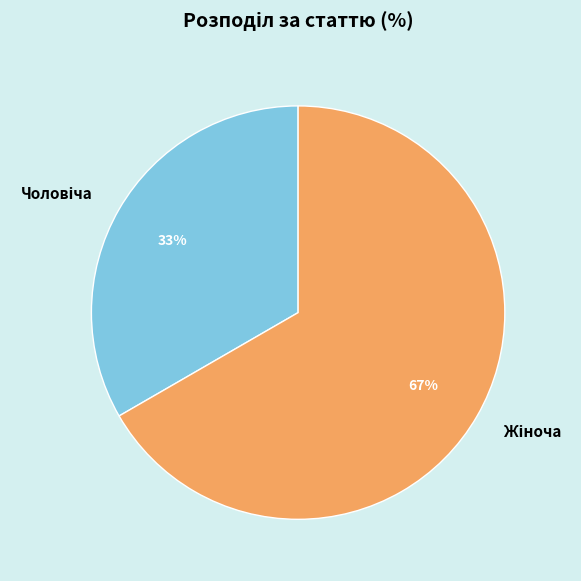

To the nearest percent, what is the average slice percentage?

50%